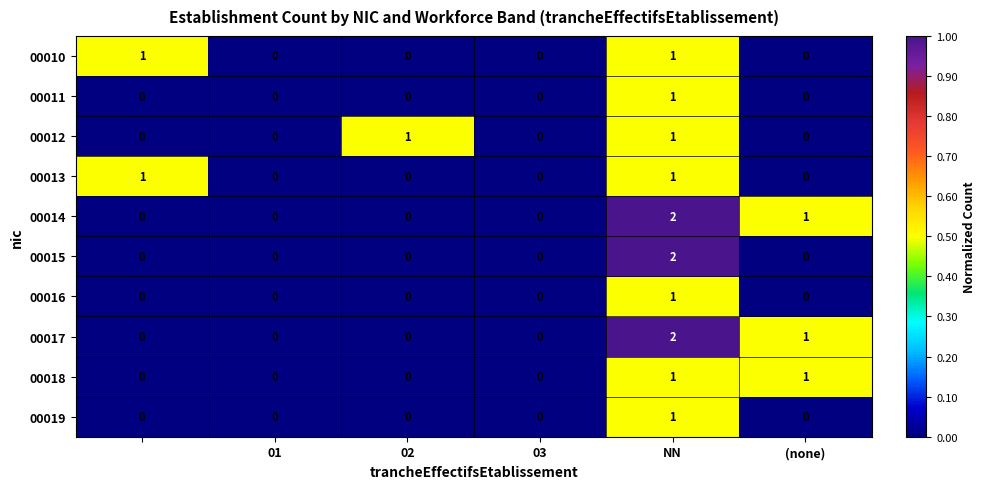

How many 00018 values are between 0 and 1?

6